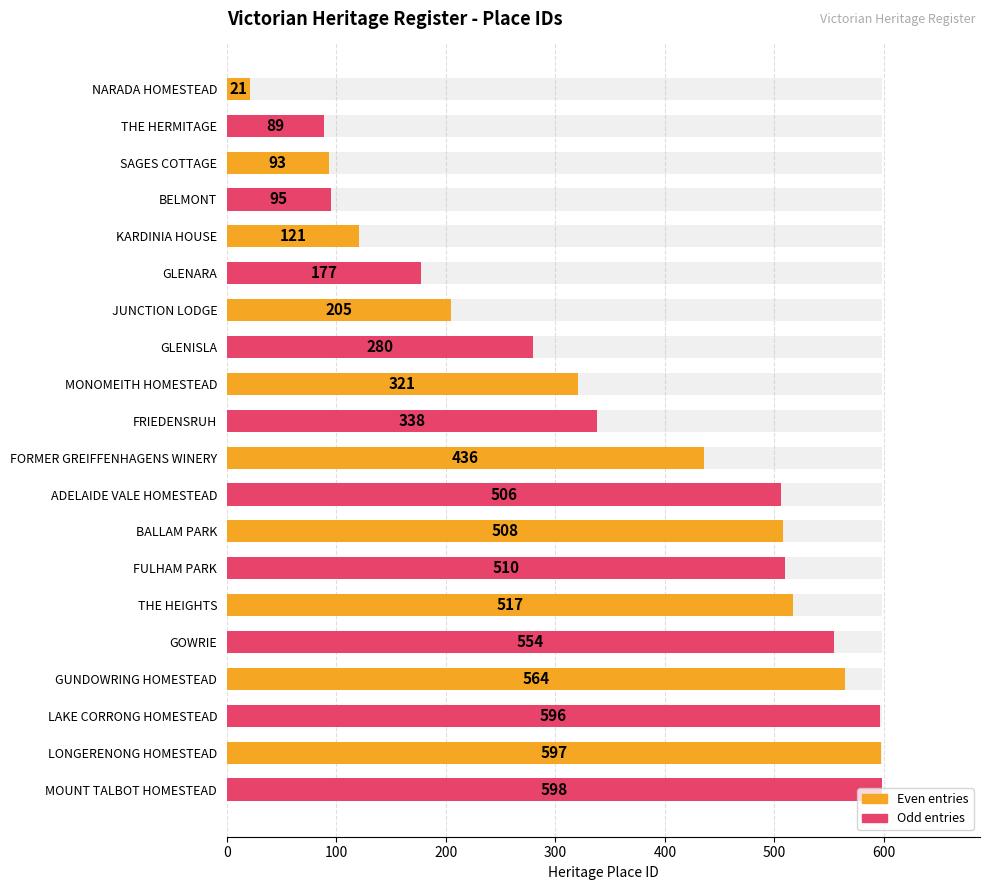

Where does the data first go above 436?

ADELAIDE VALE HOMESTEAD